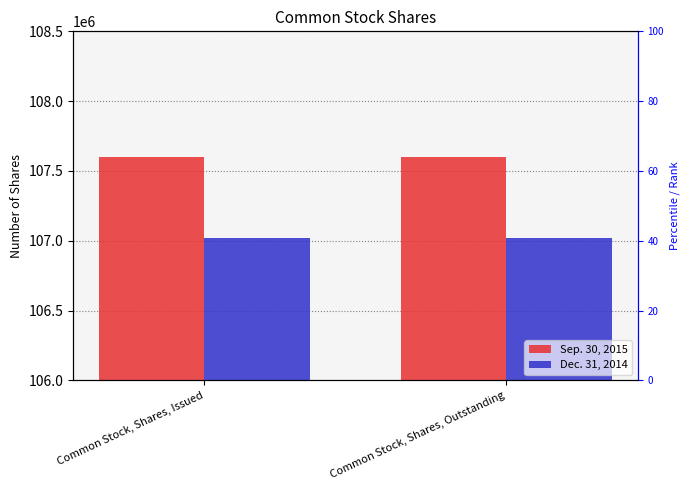

Which series changed the most between Common Stock, Shares, Issued and Common Stock, Shares, Outstanding?

Sep. 30, 2015